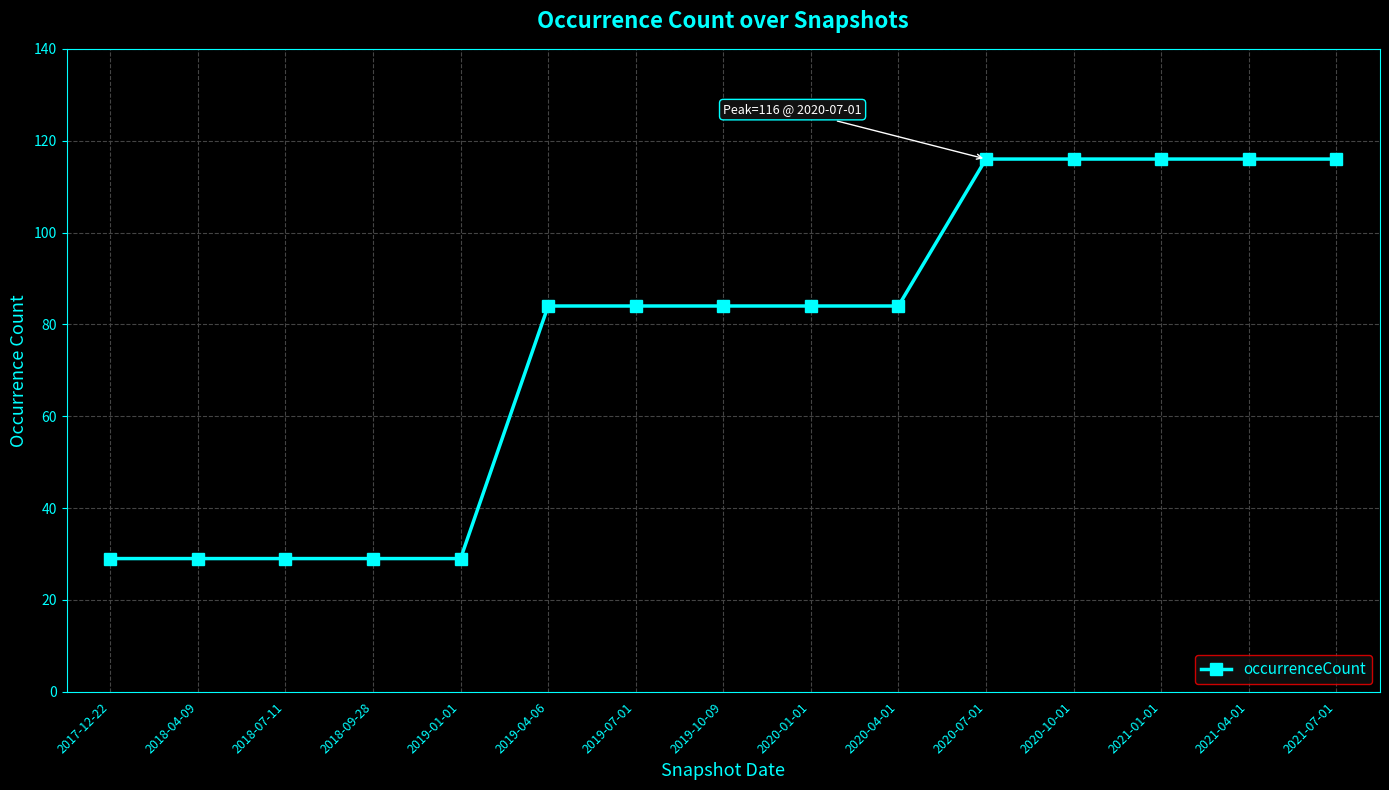

What position from the left is 2018-07-11?

3